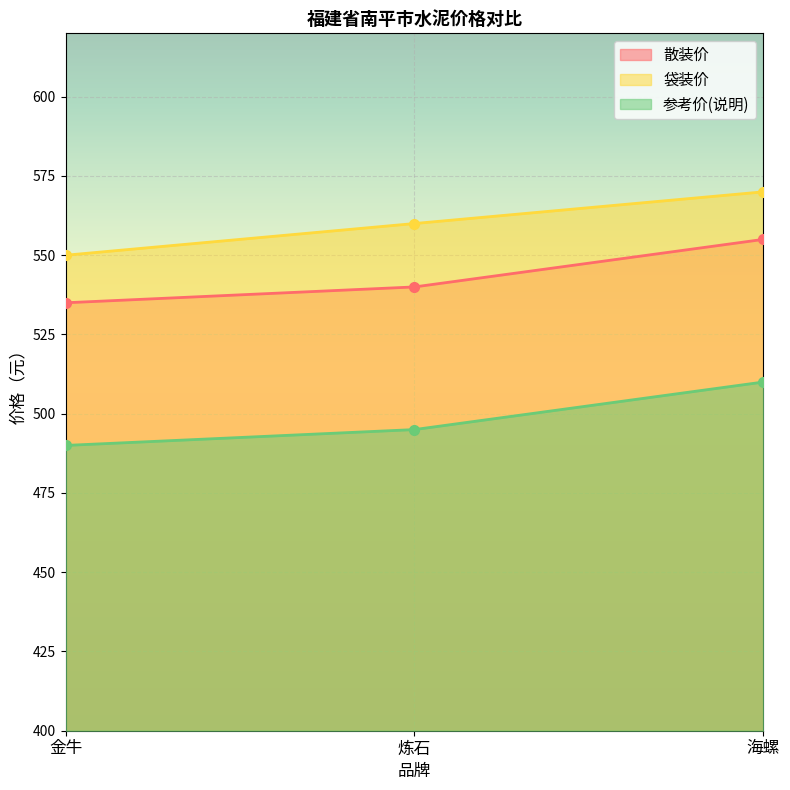

What is the highest value of the 参考价(说明) series?

510